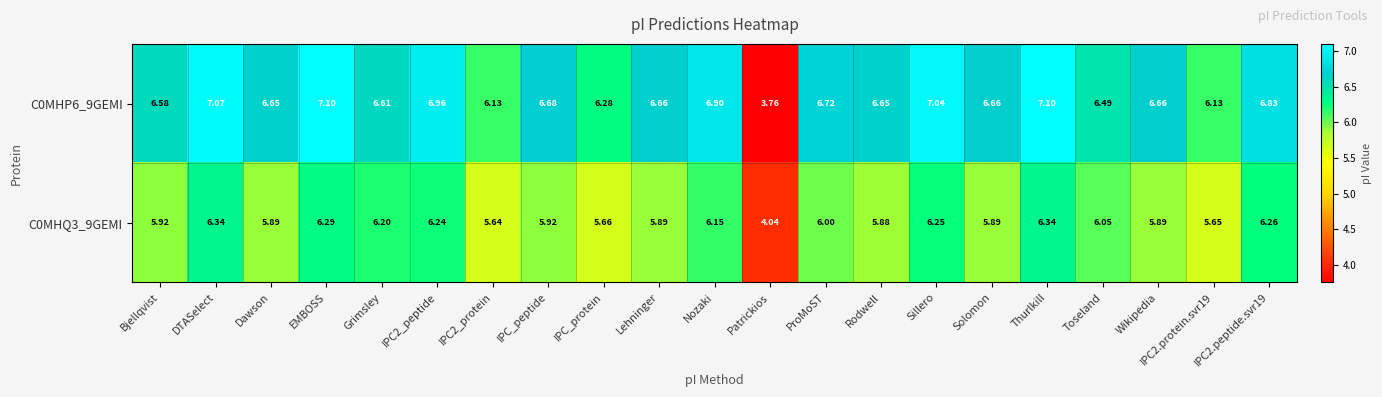

What is the greatest value displayed?

7.1